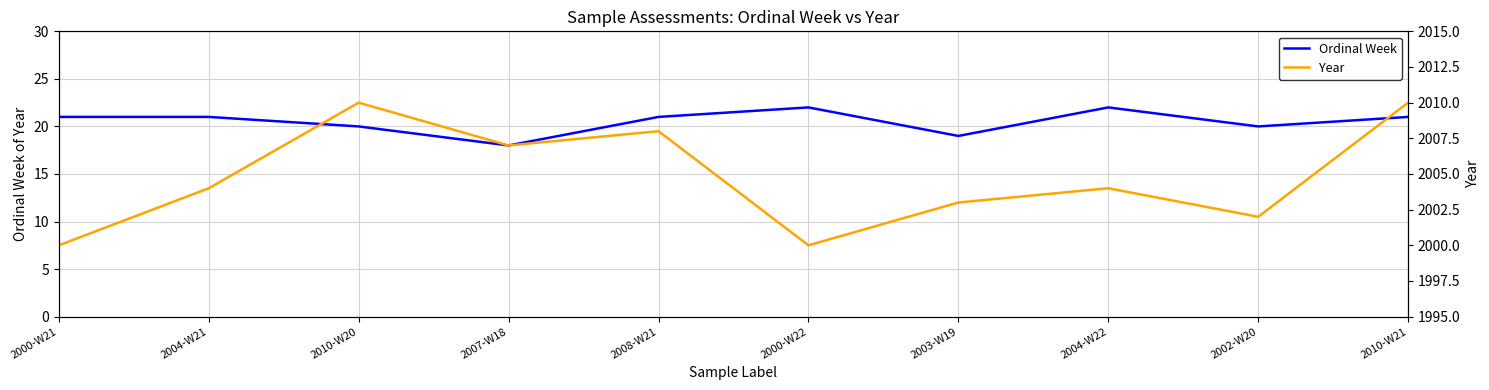

Reading right to left, extract all data points from this chart.

Ordinal Week: 21	20	22	19	22	21	18	20	21	21
Year: 2010	2002	2004	2003	2000	2008	2007	2010	2004	2000